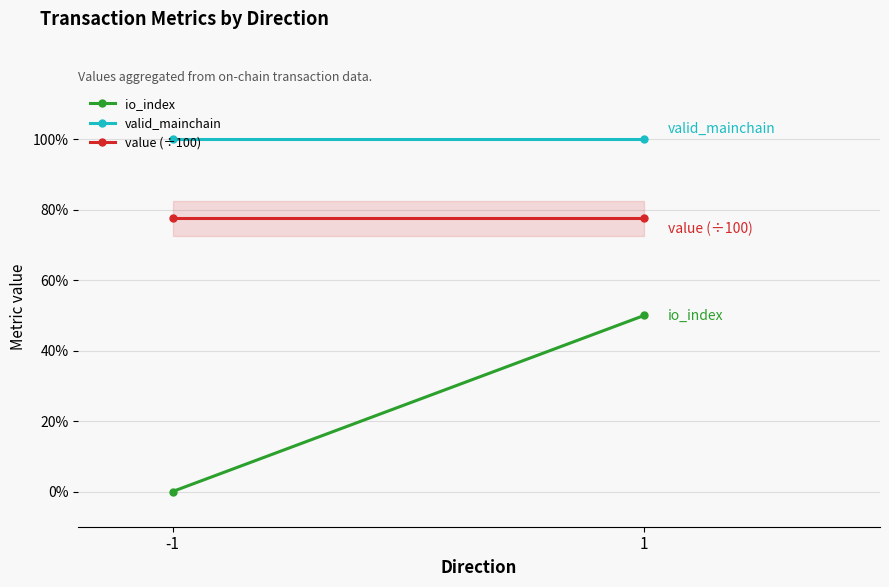

Where is io_index nearest to the value 0?

-1